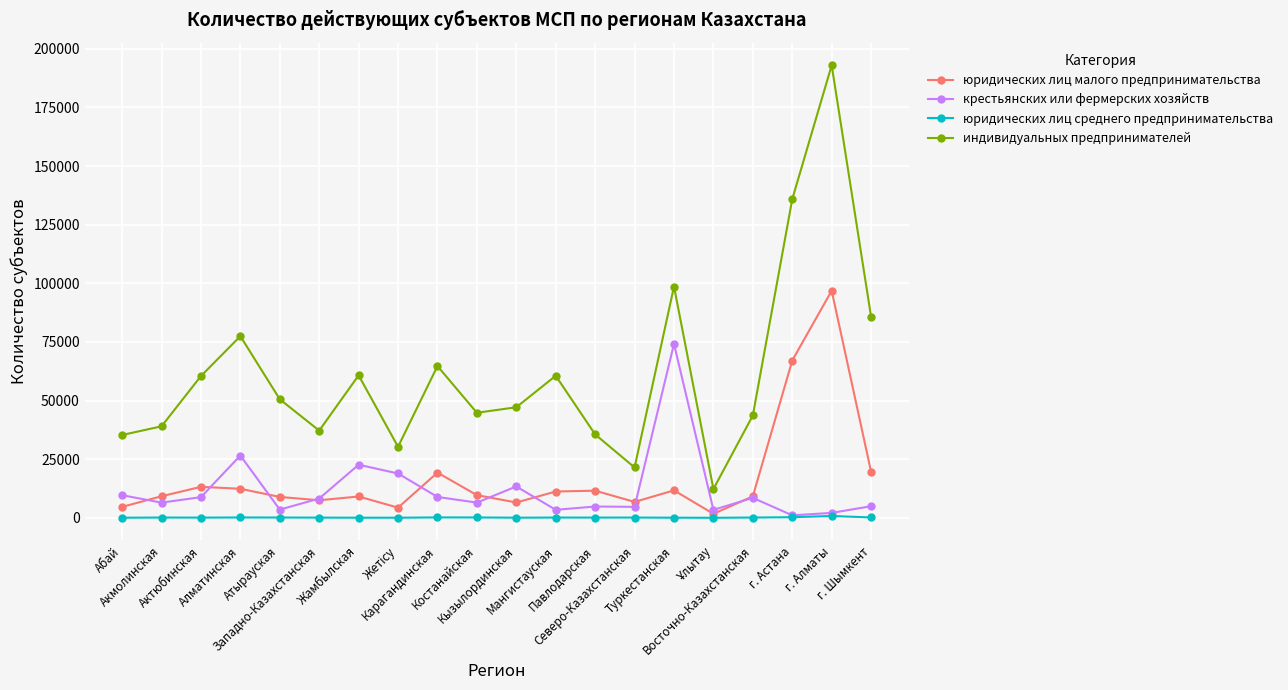

Count the number of data series in this chart.

4